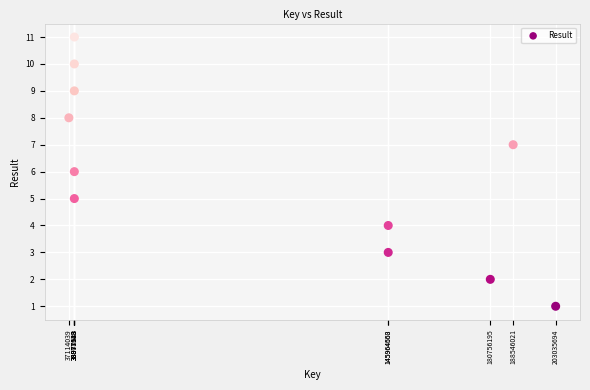

What is the average X value?

99663053